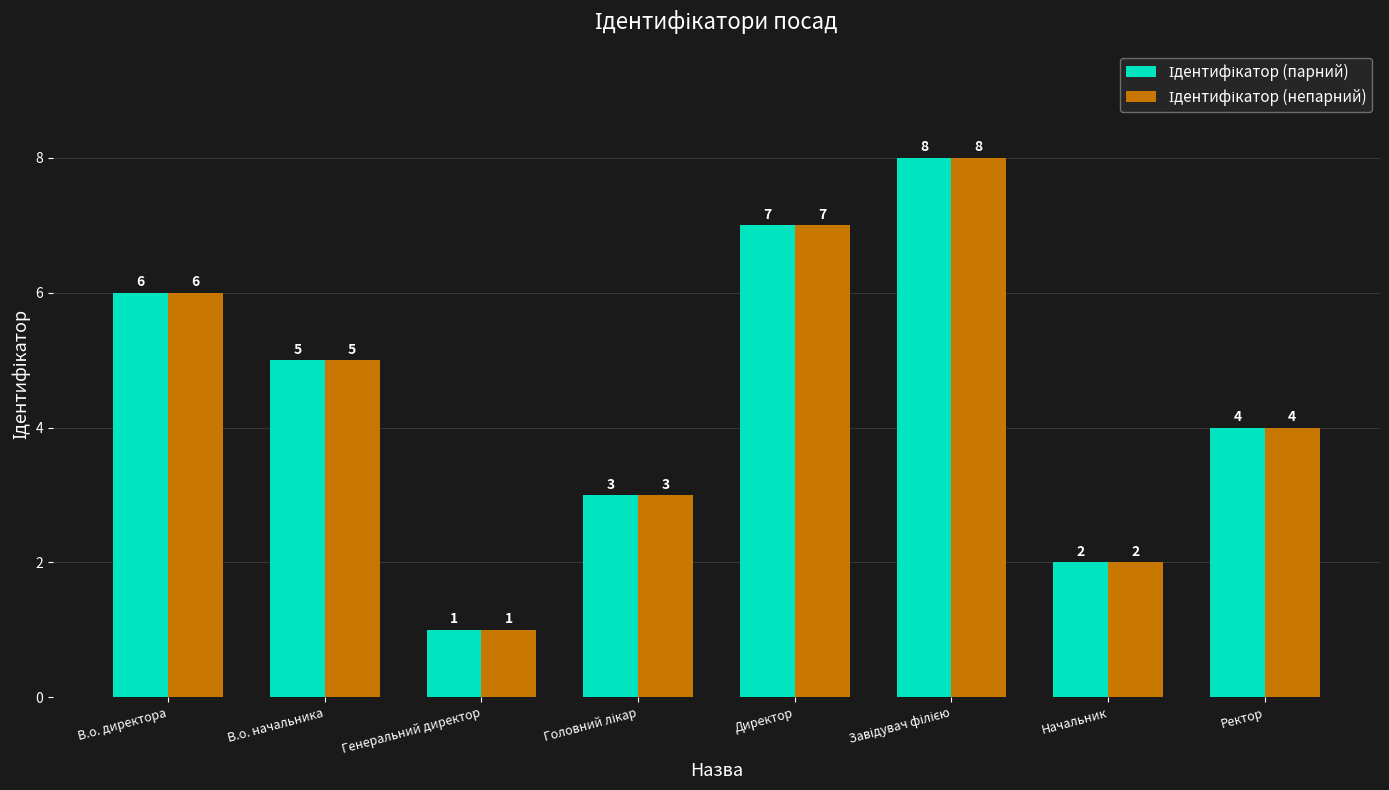

What is the total value across all series at Директор?

14